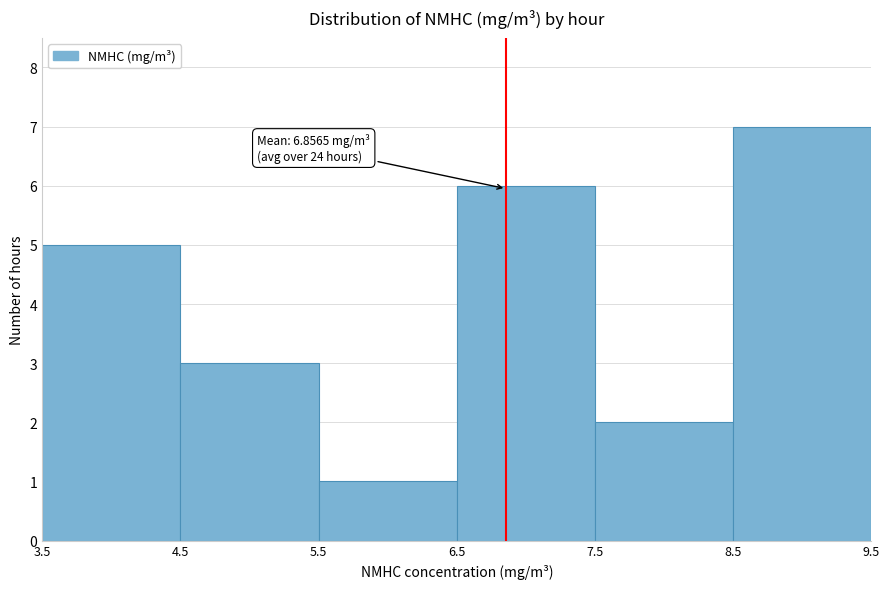

Which range on the x-axis has the tallest bar?

8.5 to 9.5